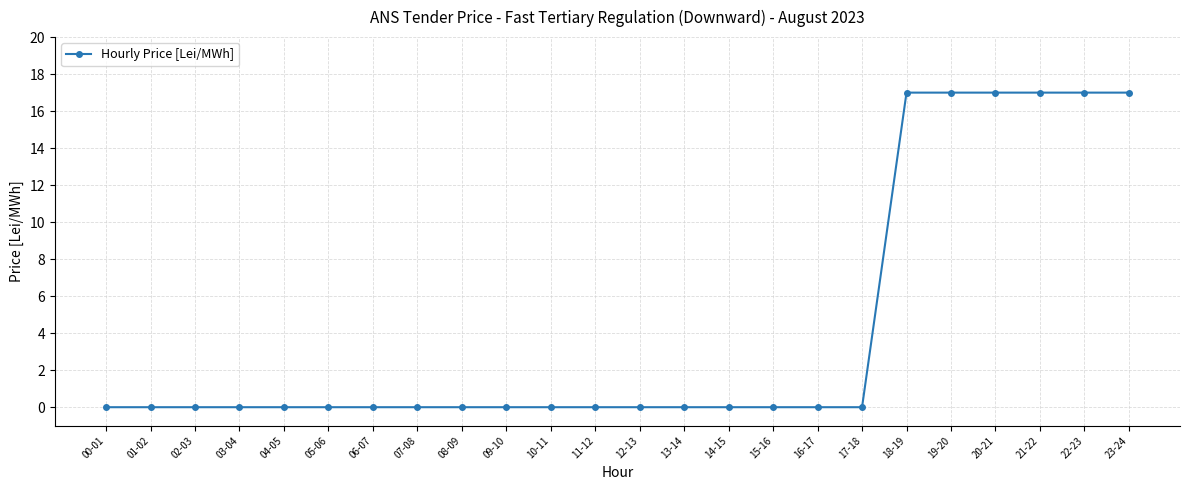

What is the label of the 18th point from the right?

06-07